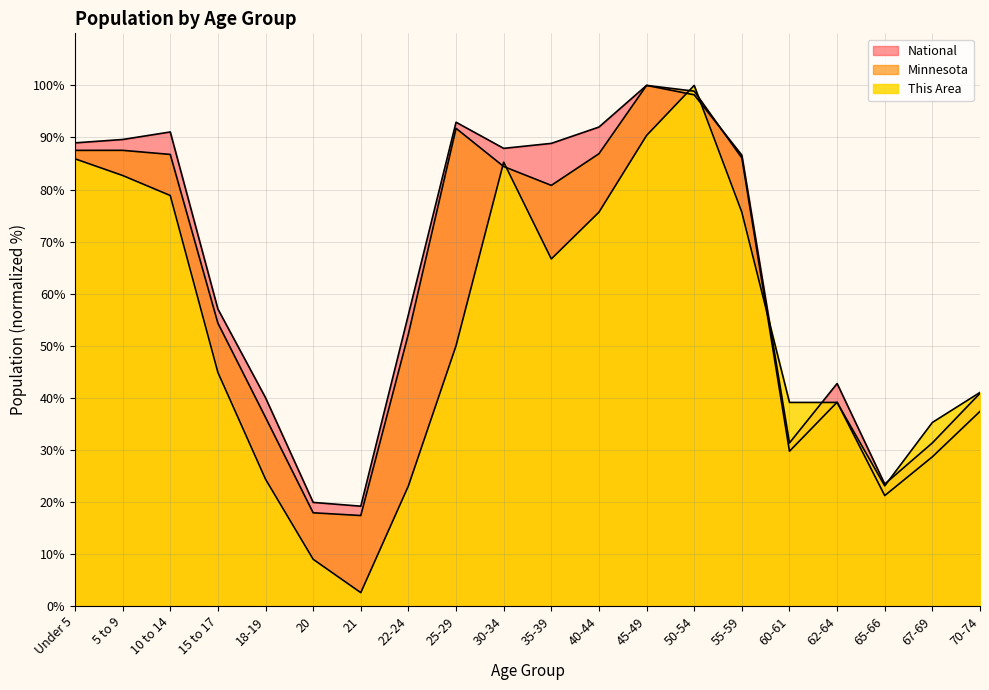

Reading left to right, what are all the values shown in this chart?

This Area: Under 5=85.9	5 to 9=82.7	10 to 14=78.8	15 to 17=44.9	18-19=24.4	20=9.0	21=2.6	22-24=23.1	25-29=50.0	30-34=85.3	35-39=66.7	40-44=75.6	45-49=90.4	50-54=100.0	55-59=75.6	60-61=39.1	62-64=39.1	65-66=23.1	67-69=35.3	70-74=41.0
Minnesota: Under 5=87.5	5 to 9=87.5	10 to 14=86.7	15 to 17=54.3	18-19=36.2	20=17.9	21=17.4	22-24=52.3	25-29=91.7	30-34=84.4	35-39=80.8	40-44=86.9	45-49=100.0	50-54=98.9	55-59=86.1	60-61=29.7	62-64=39.1	65-66=21.2	67-69=28.7	70-74=37.4
National: Under 5=89.0	5 to 9=89.6	10 to 14=91.1	15 to 17=57.0	18-19=40.0	20=19.9	21=19.2	22-24=56.0	25-29=92.9	30-34=87.9	35-39=88.9	40-44=92.0	45-49=100.0	50-54=98.2	55-59=86.6	60-61=31.3	62-64=42.7	65-66=23.4	67-69=31.3	70-74=40.9